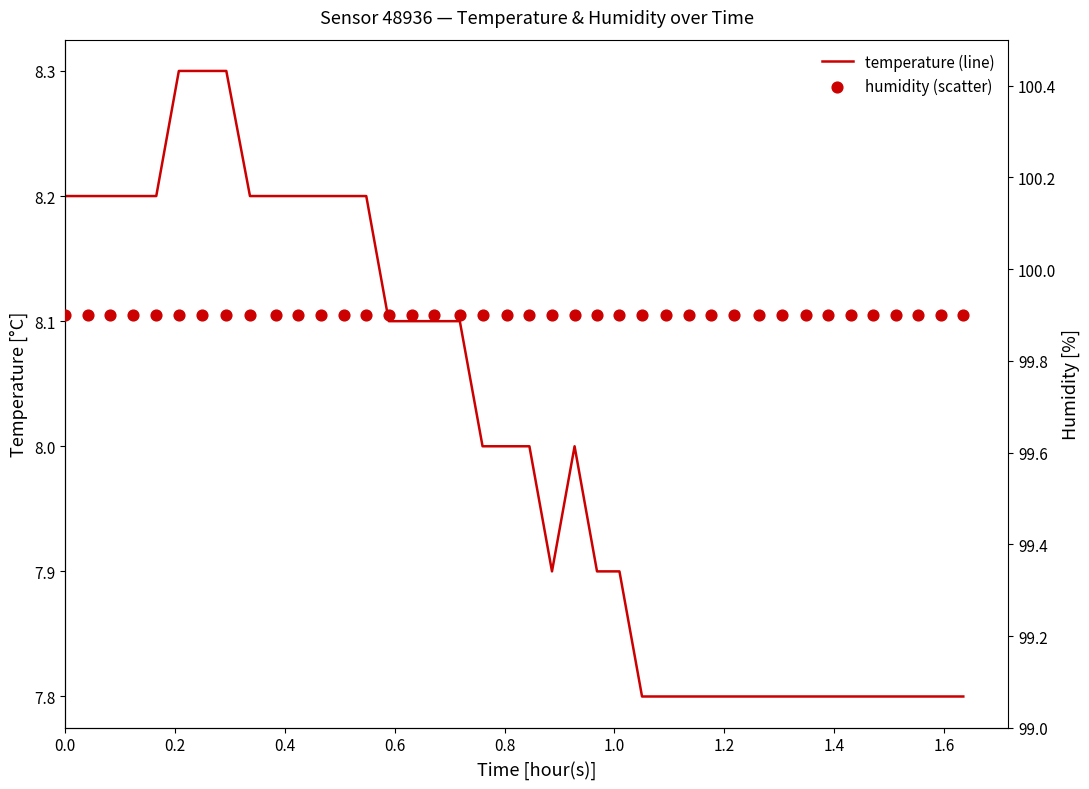

Which series reaches the minimum Y coordinate?

temperature (line)